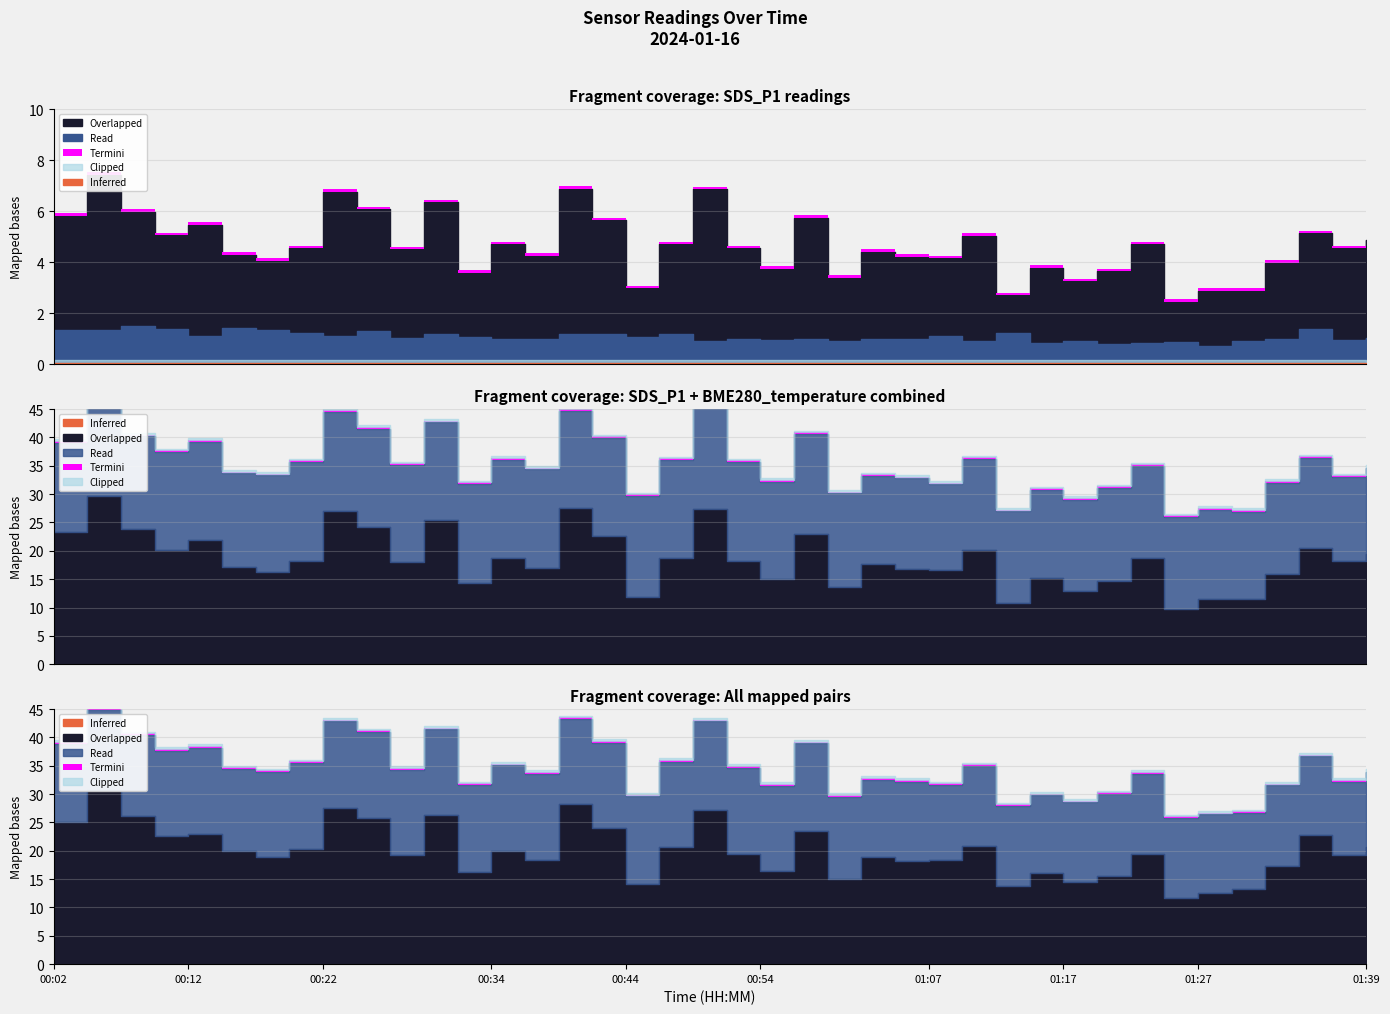

True or false: BME280_humidity and BME280_temperature intersect in this chart.

False